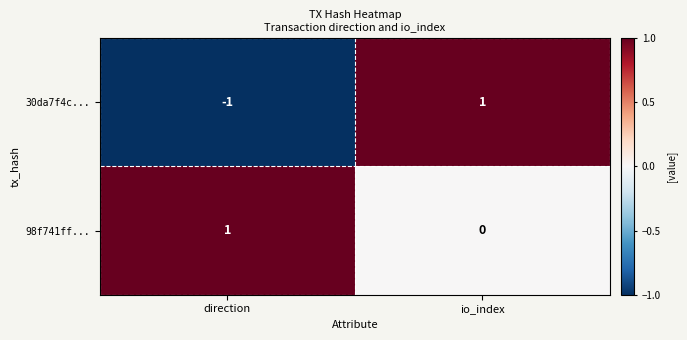

Between direction and io_index, which series saw the biggest shift?

30da7f4c...